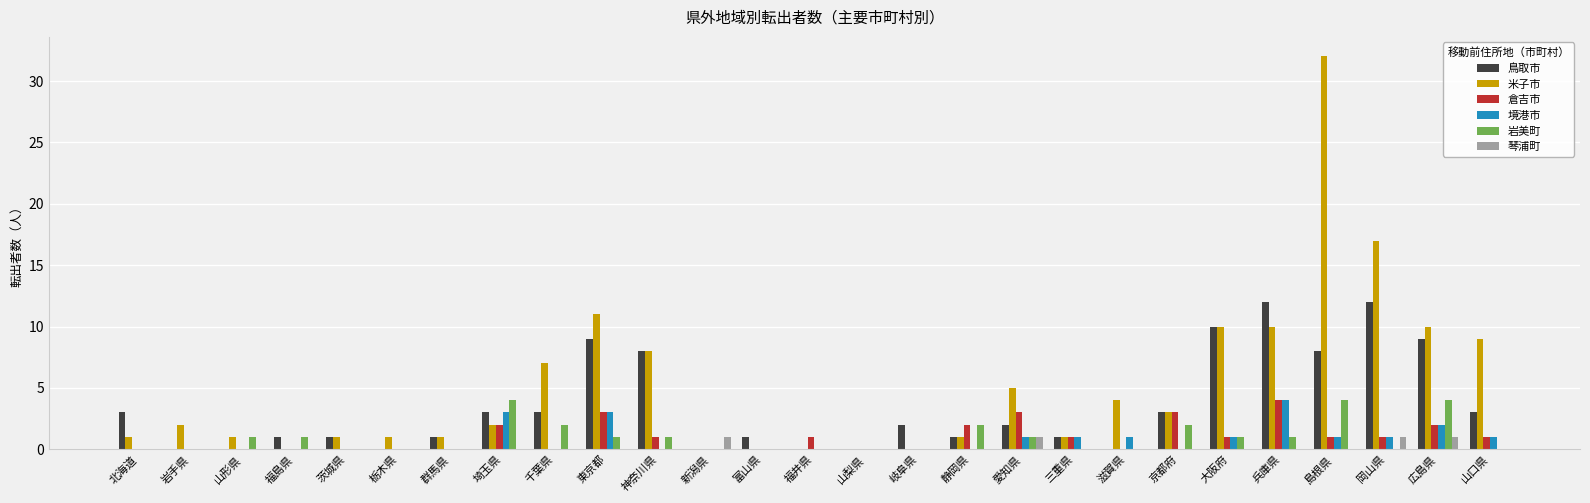

At which category is the sum across all series the highest?

島根県